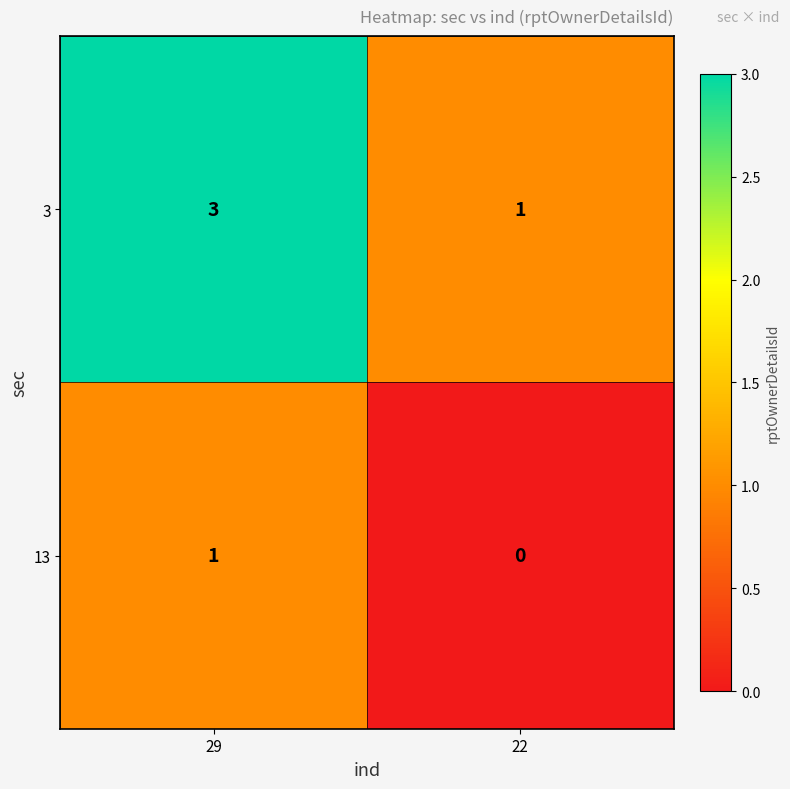

At which label does 13 reach its minimum?

22